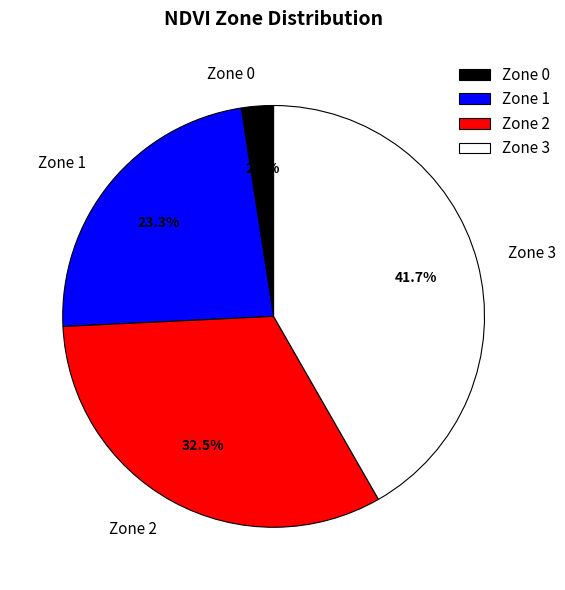

Combined, do Zone 3 and Zone 1 account for over 50%?

Yes